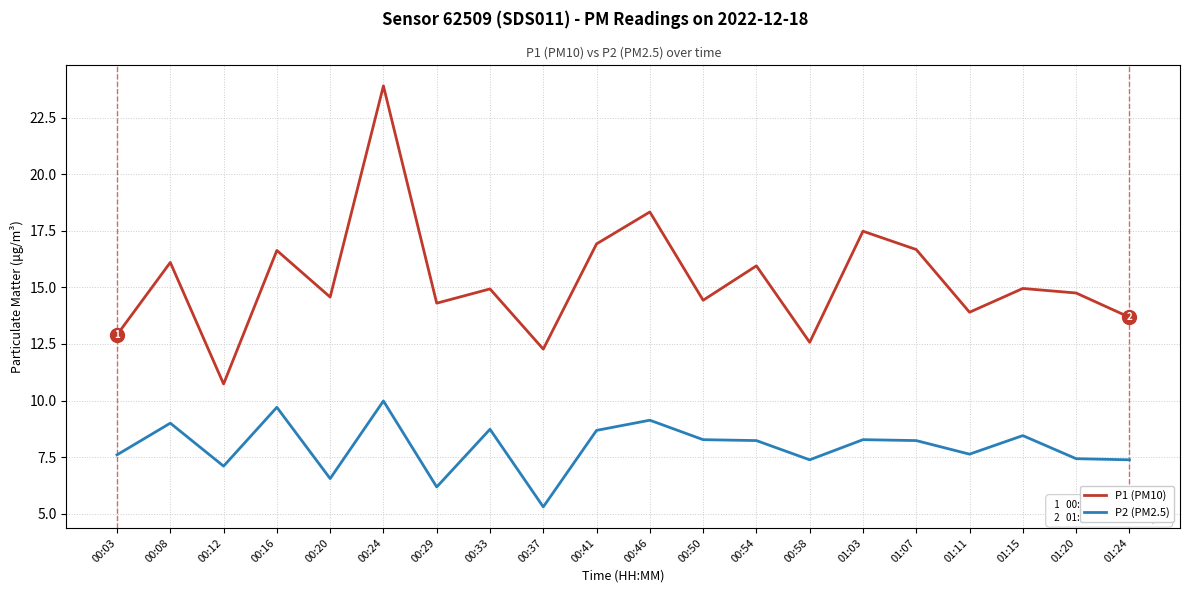

What is the difference between the maximum and minimum values in the P2 (PM2.5) series?

4.7